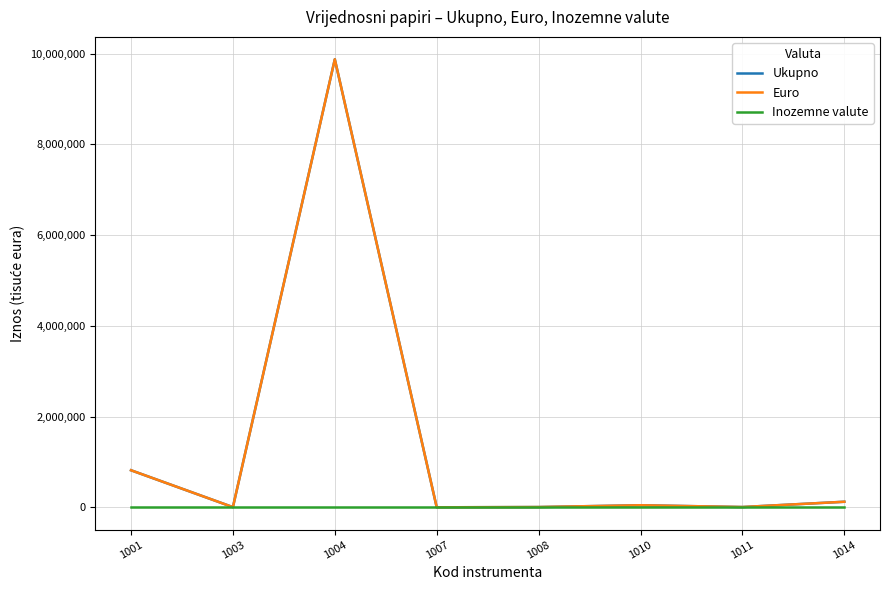

Rank the series at 1010 from highest to lowest value.

Ukupno, Euro, Inozemne valute